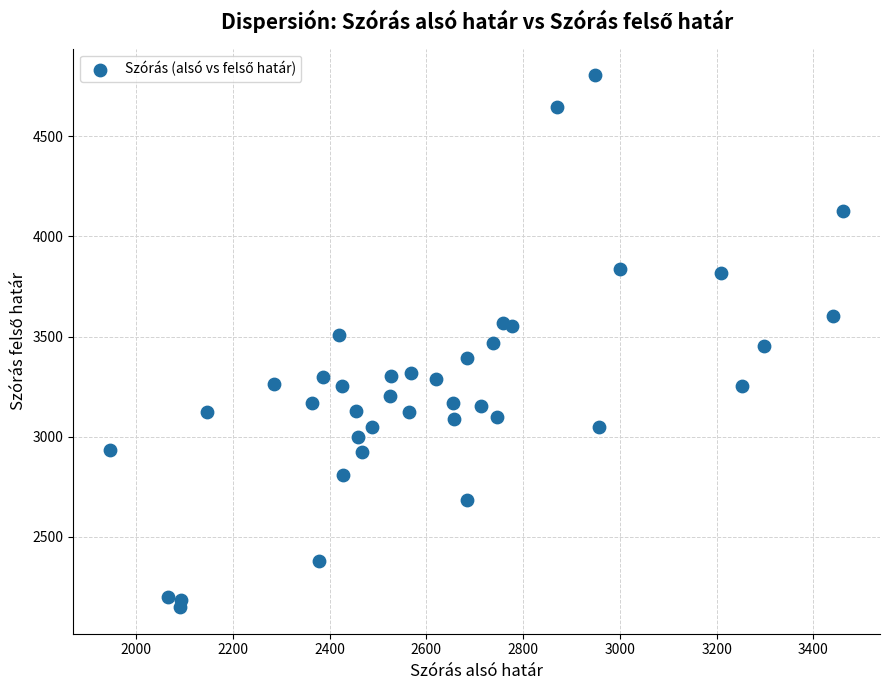

What is the range of Y values (max minus min)?

2653